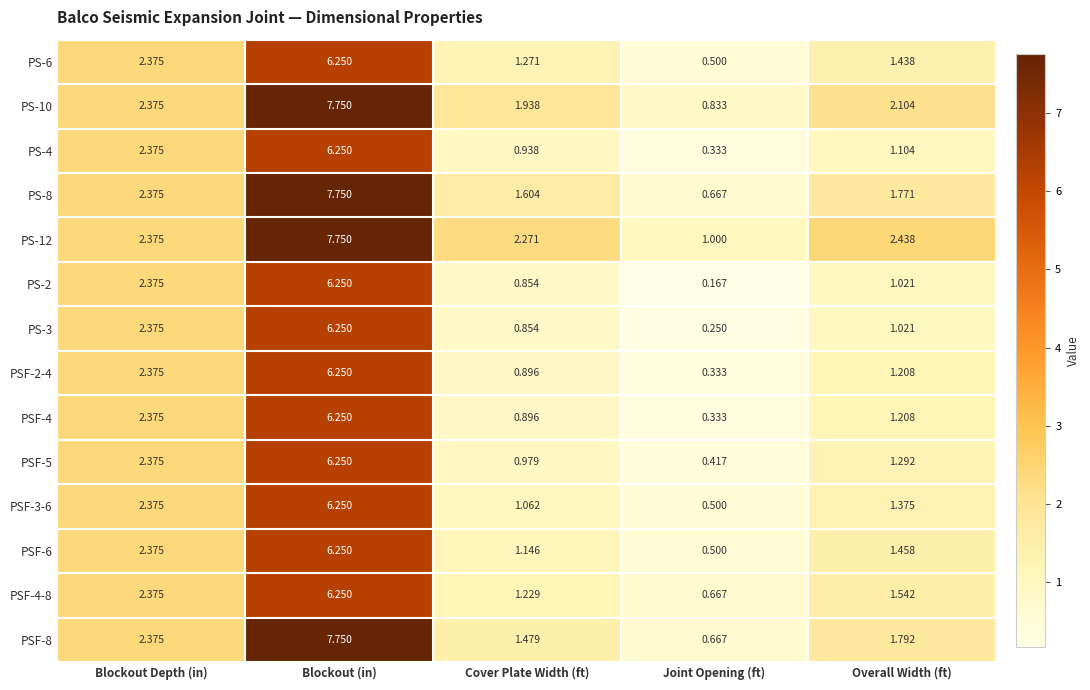

At which label is PS-3 closest to 3?

Blockout Depth (in)